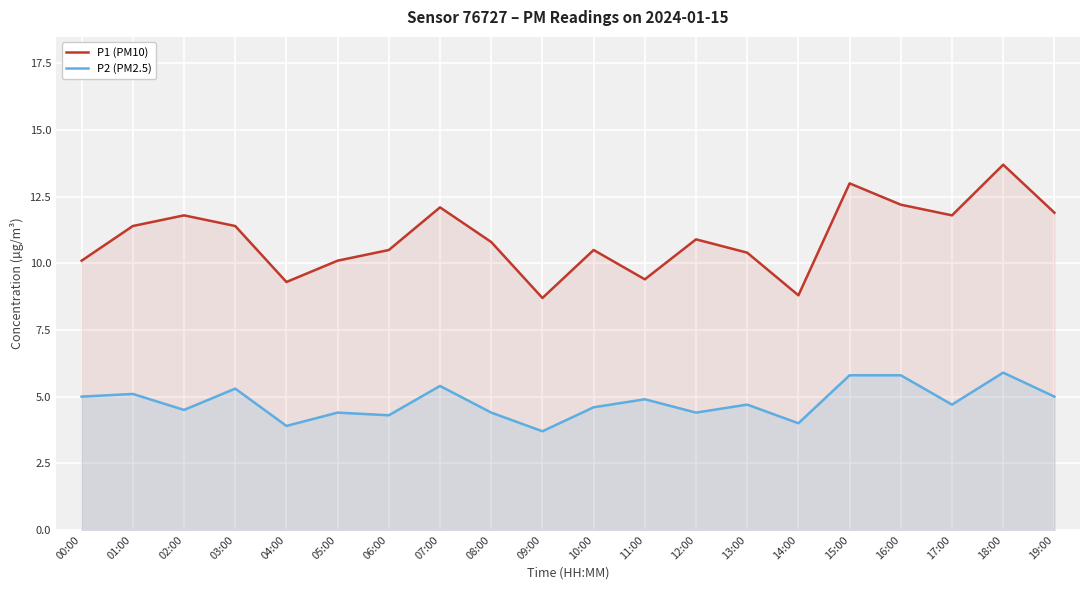

How many interior local valleys does the P2 (PM2.5) series have?

7